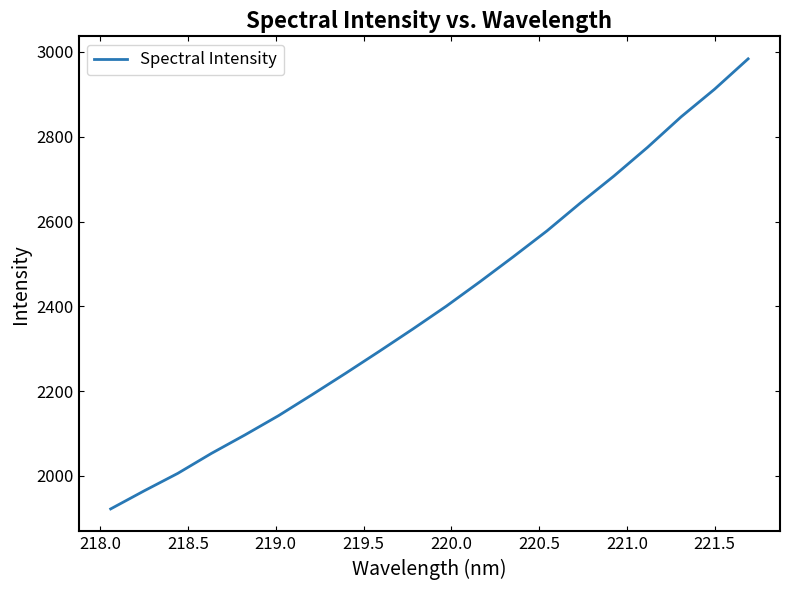

What is the average value?

2404.0